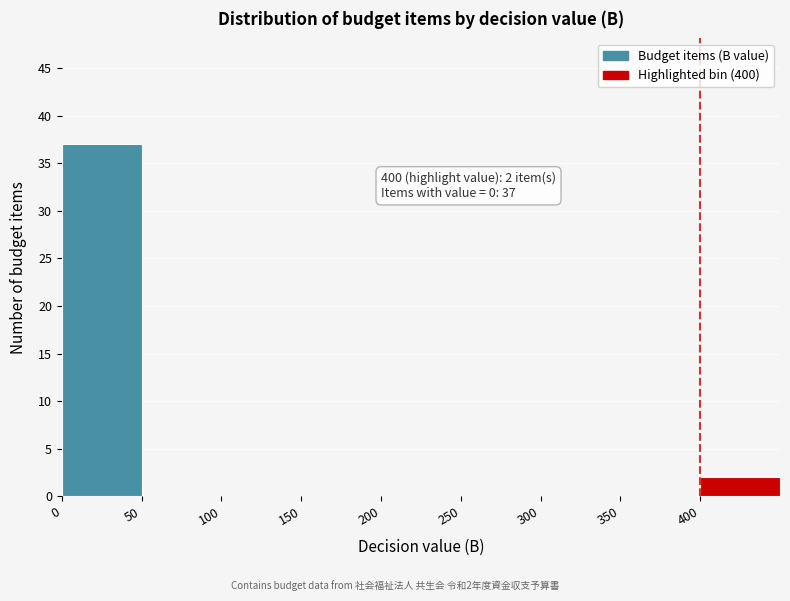

Over which range of the x-axis is the bar tallest?

0 to 50